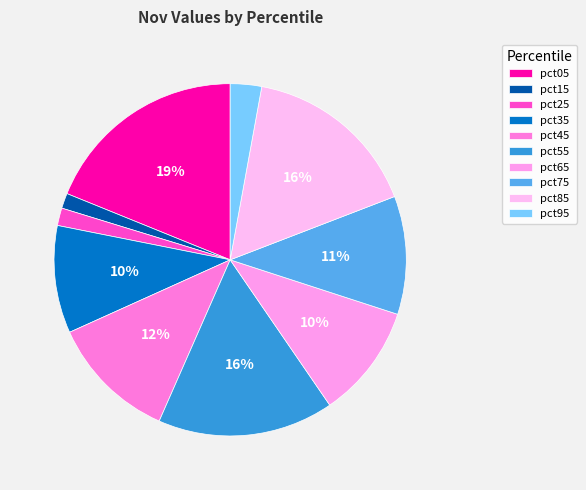

Which has a higher value, pct65 or pct55?

pct55